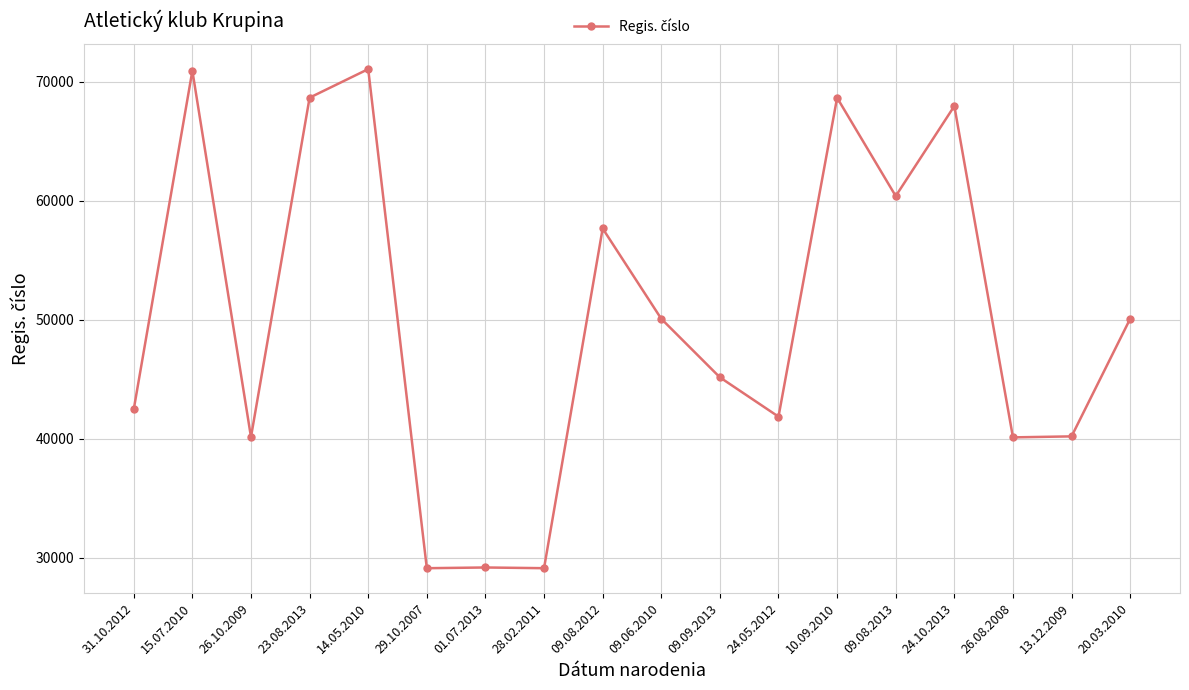

What is the label of the 15th point from the right?

23.08.2013